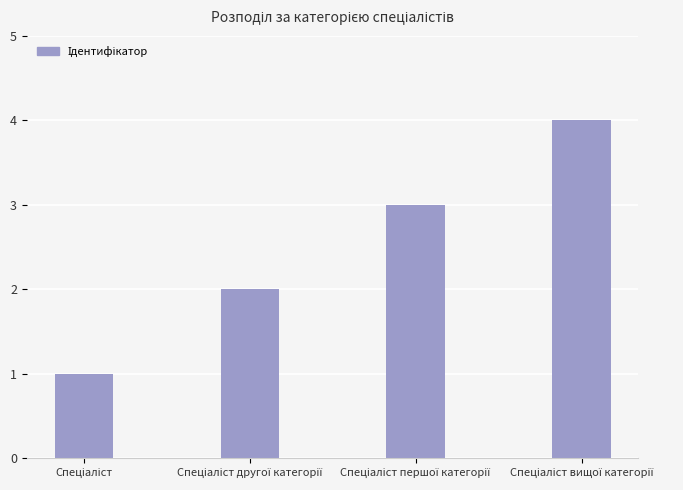

What is the maximum value shown in the chart?

4